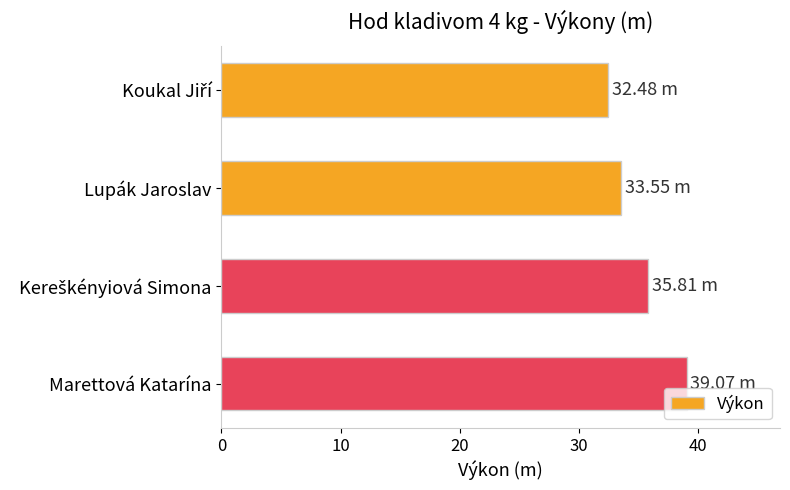

Approximately how many times larger is the value at Lupák Jaroslav compared to Marettová Katarína?

0.9